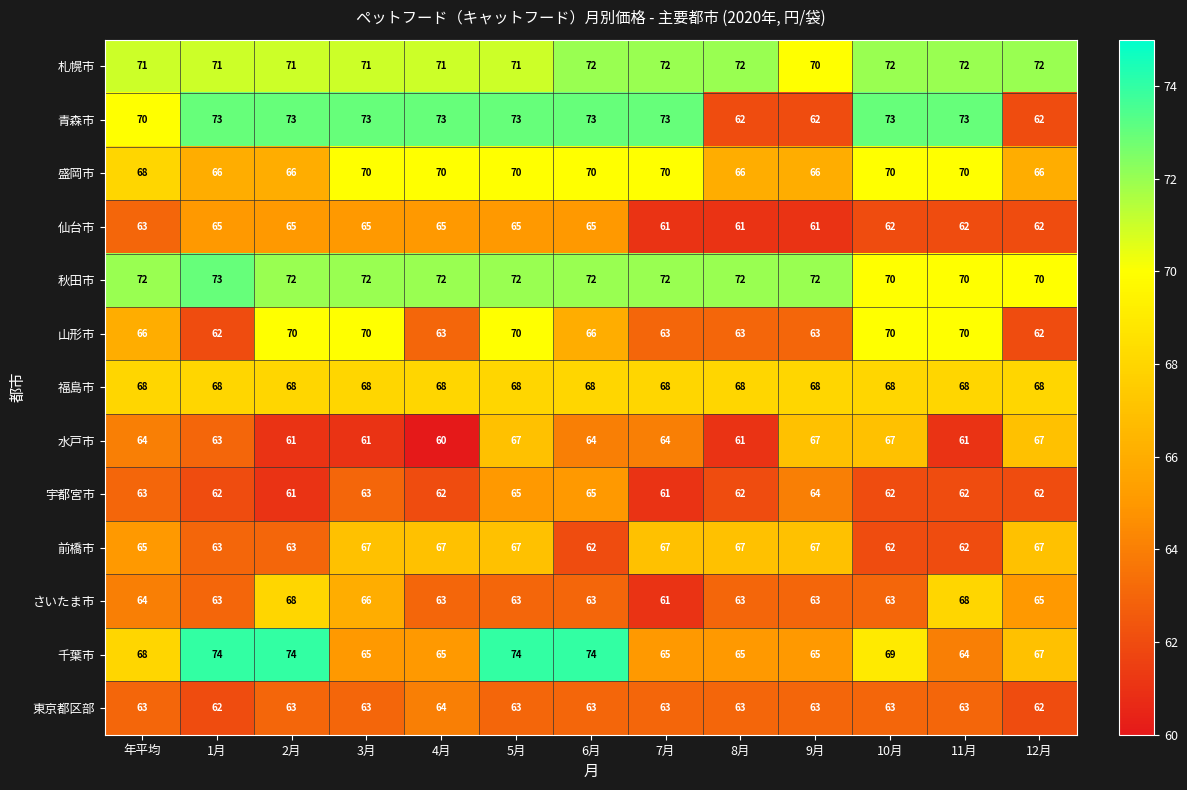

What is the sum of the 札幌市 values at 12月 and 年平均?

143